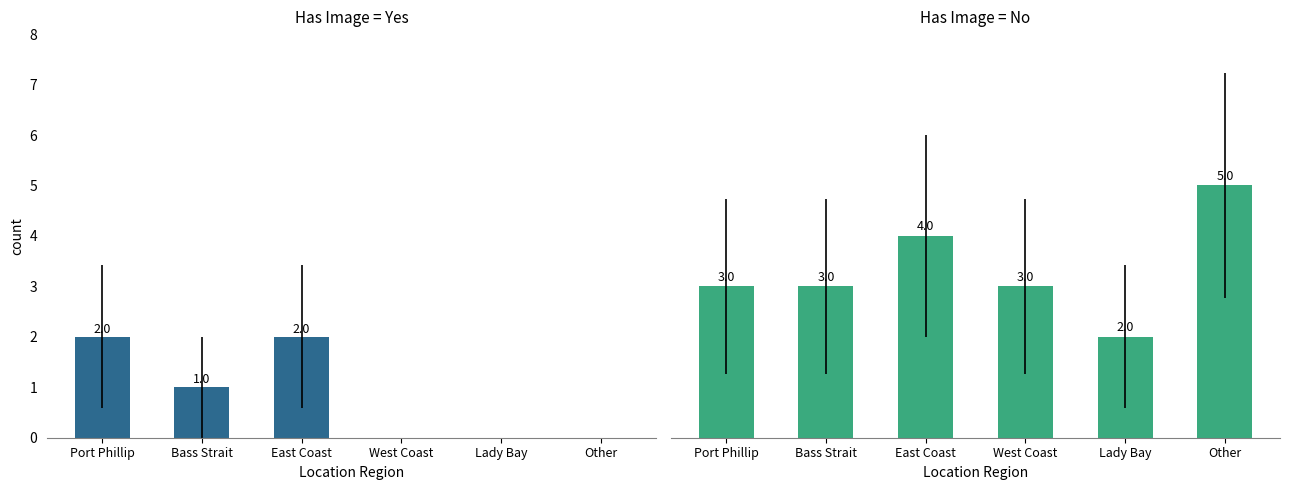

What is the greatest value displayed?

5